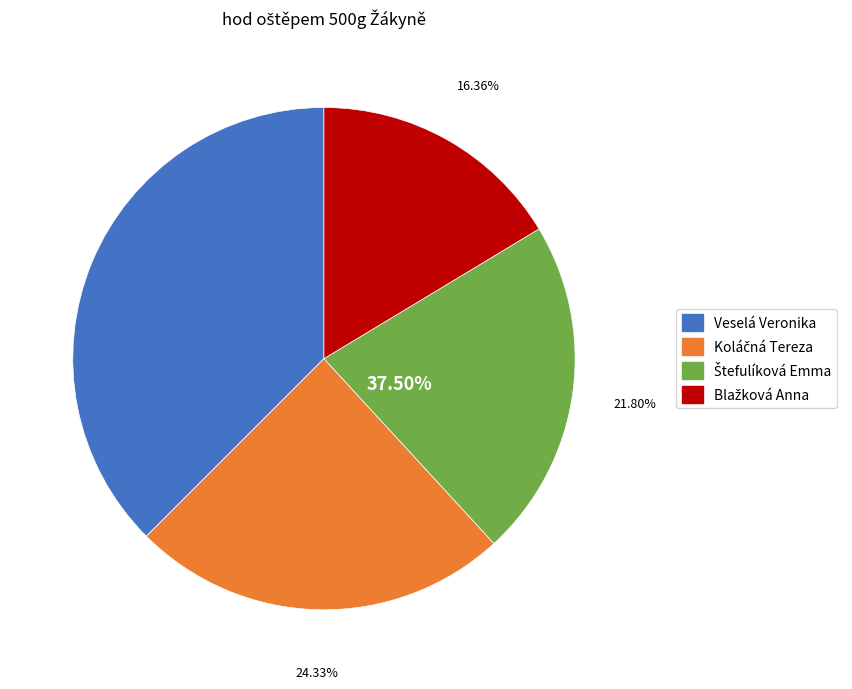

True or false: Veselá Veronika accounts for 47% of the total.

False